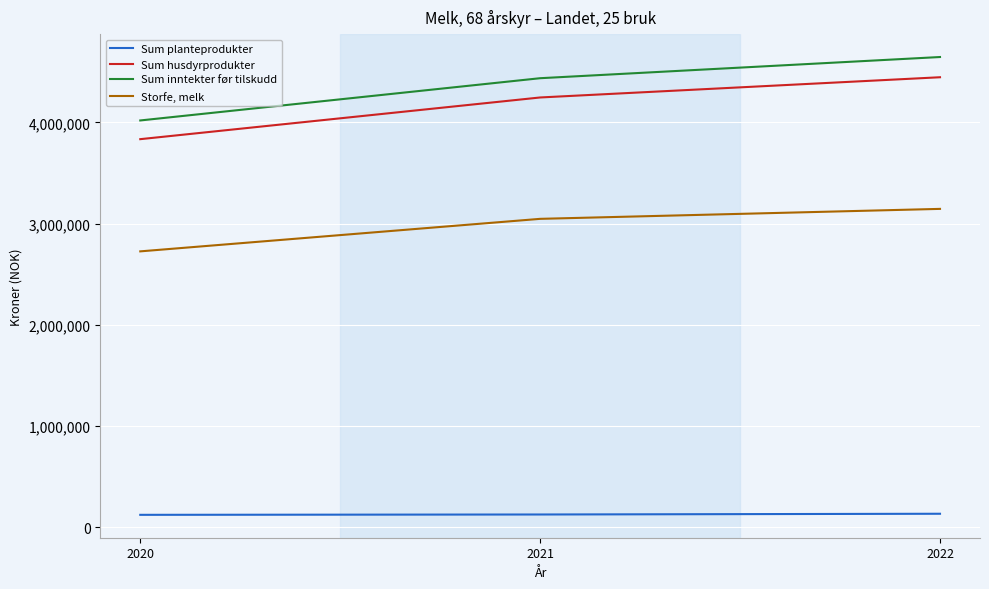

Which series has the widest spread of values?

Sum inntekter før tilskudd